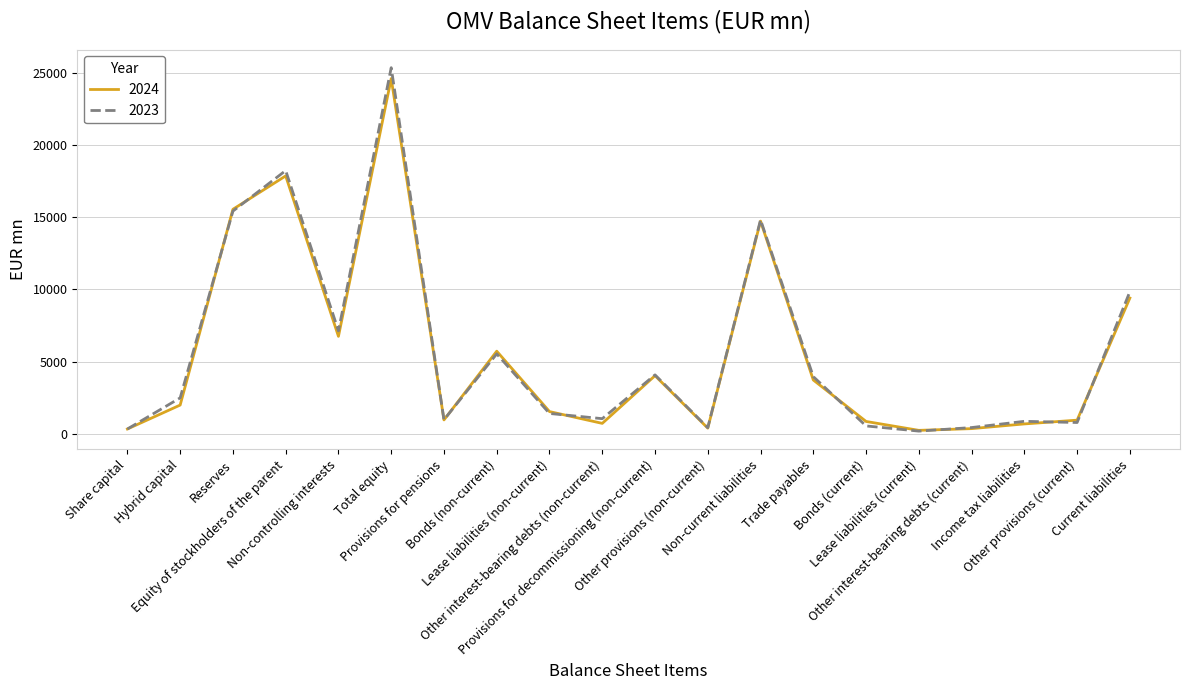

How many values in the 2023 series are below 2483?

10